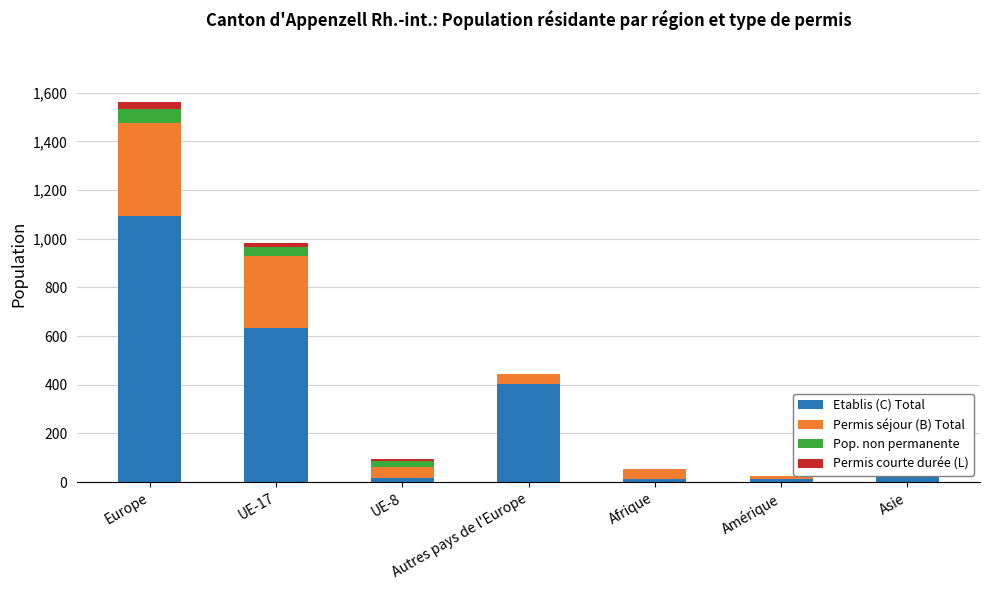

How many bars are there in each group?

4